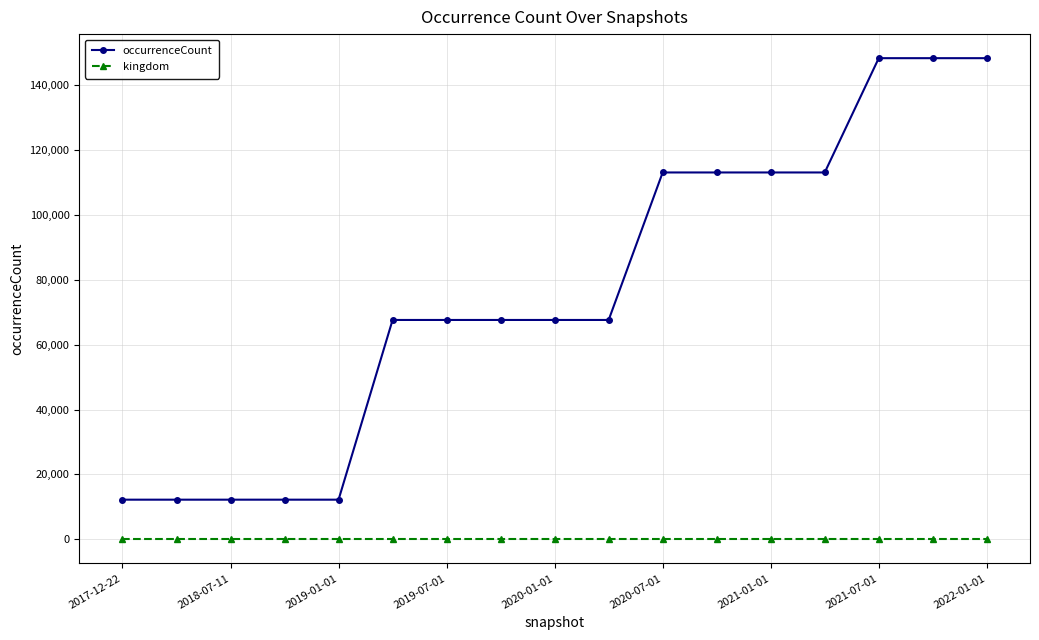

Which series has the largest total across all categories?

occurrenceCount